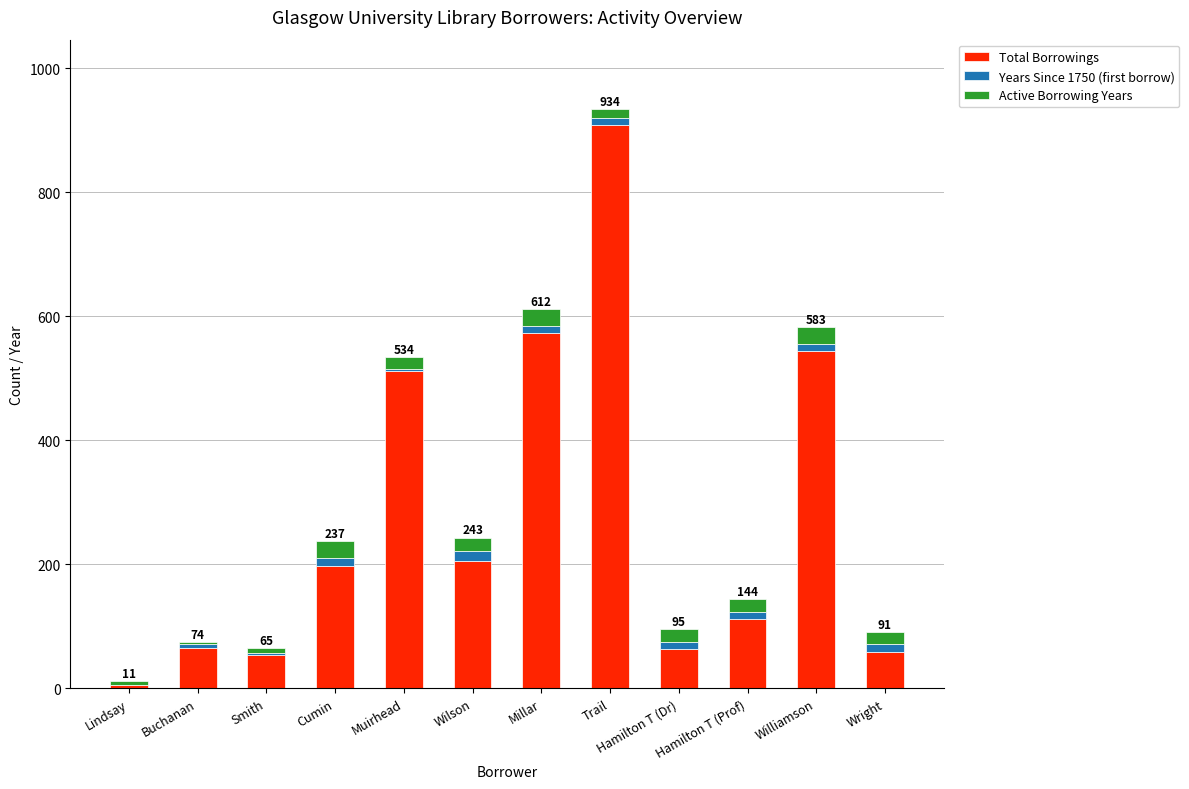

What is the total value across all series at Wright?

91